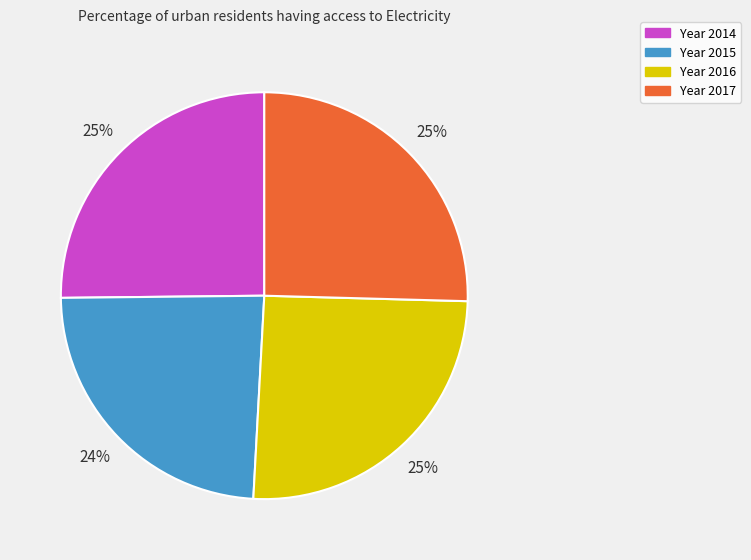

How many segments does this pie chart have?

4